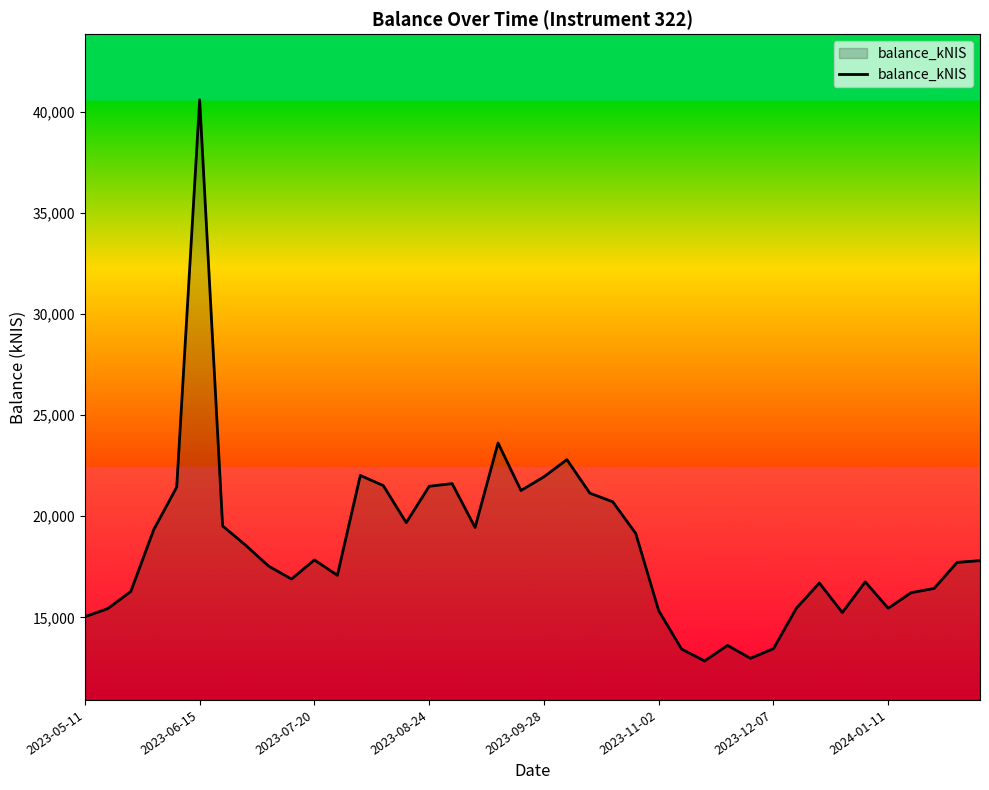

What is the minimum value shown in the chart?

12850.8